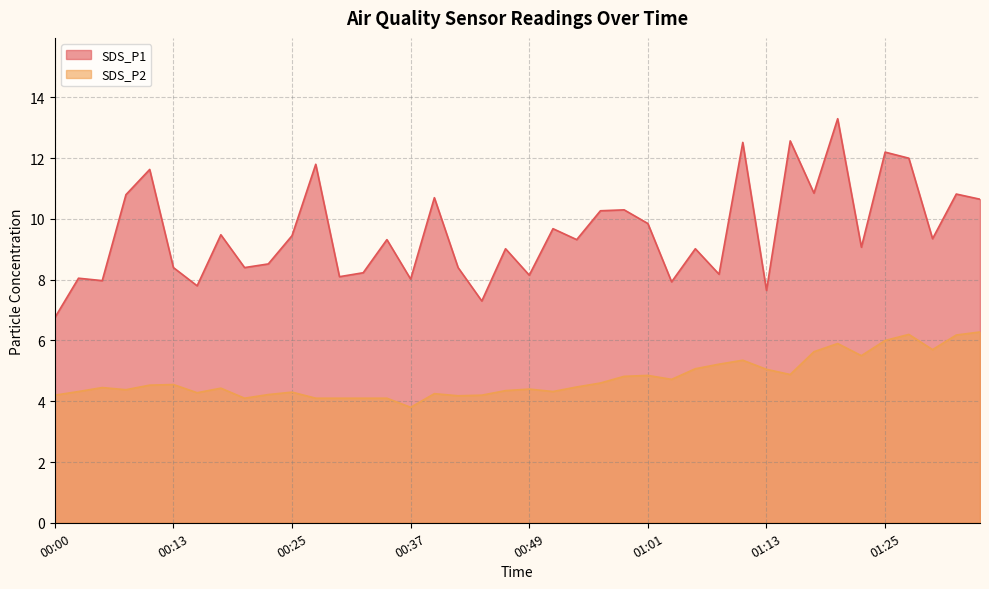

What are all the series names shown in the legend?

SDS_P1, SDS_P2